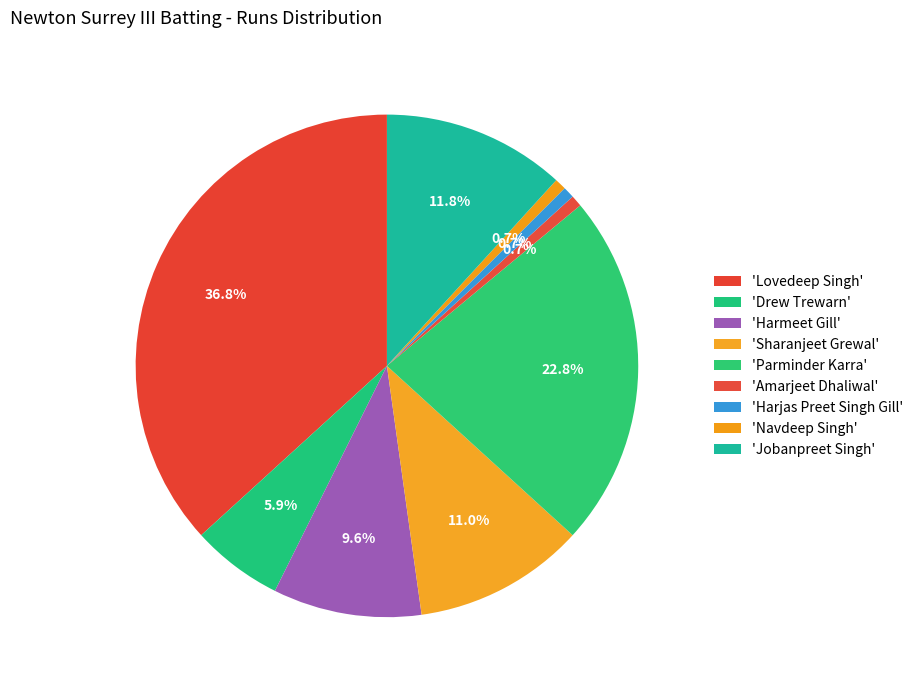

Count the number of slices in the pie.

9